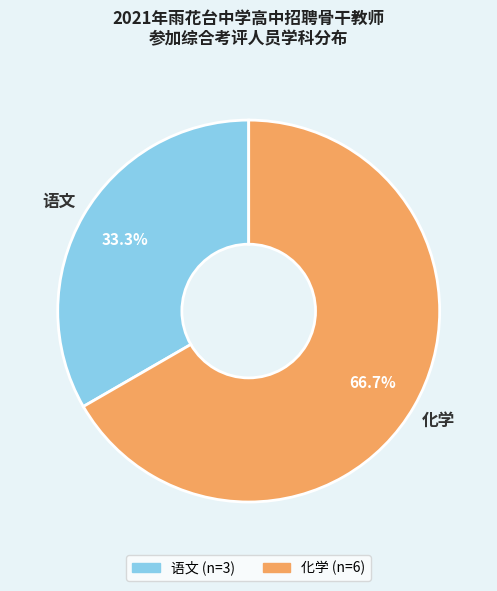

Is it true that 语文 is 22% of the pie?

False